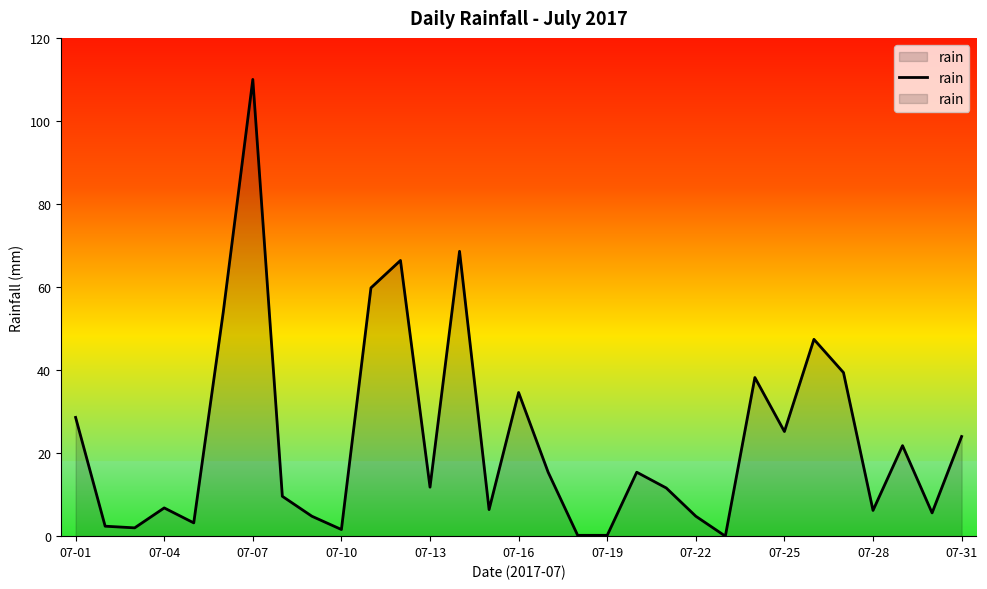

Reading left to right, what are all the values shown in this chart?

28.6	2.4	2.0	6.8	3.2	54.0	110.0	9.6	4.8	1.6	59.8	66.4	11.8	68.6	6.4	34.6	15.4	0.2	0.2	15.4	11.6	4.8	0.0	38.2	25.2	47.4	39.4	6.2	21.8	5.6	24.0